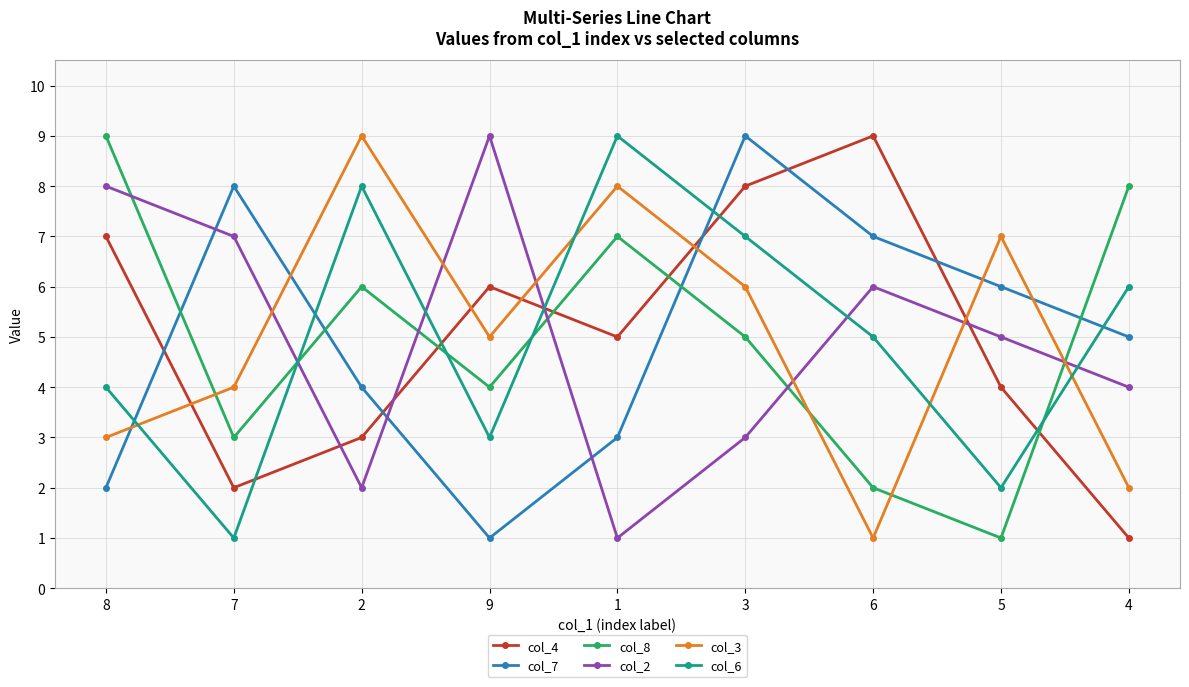

List the labels in order of col_8 value, largest first.

8, 4, 1, 2, 3, 9, 7, 6, 5